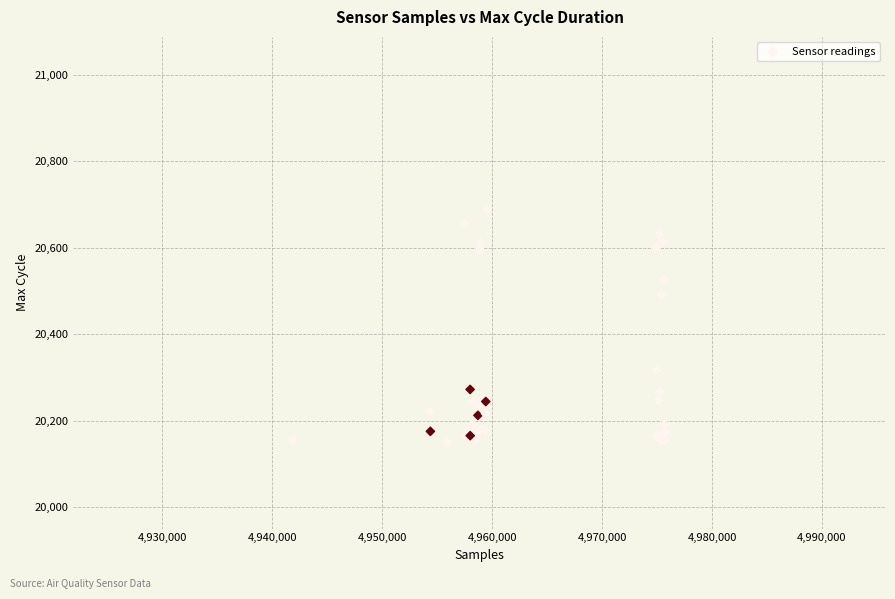

What Y value in the scatter plot is closest to 20419?

20491